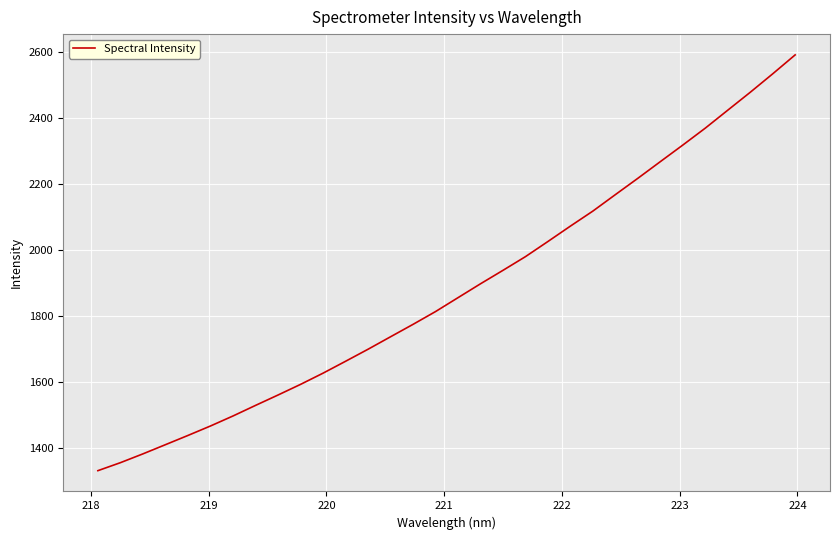

What is the difference between the maximum and minimum values?

1261.0